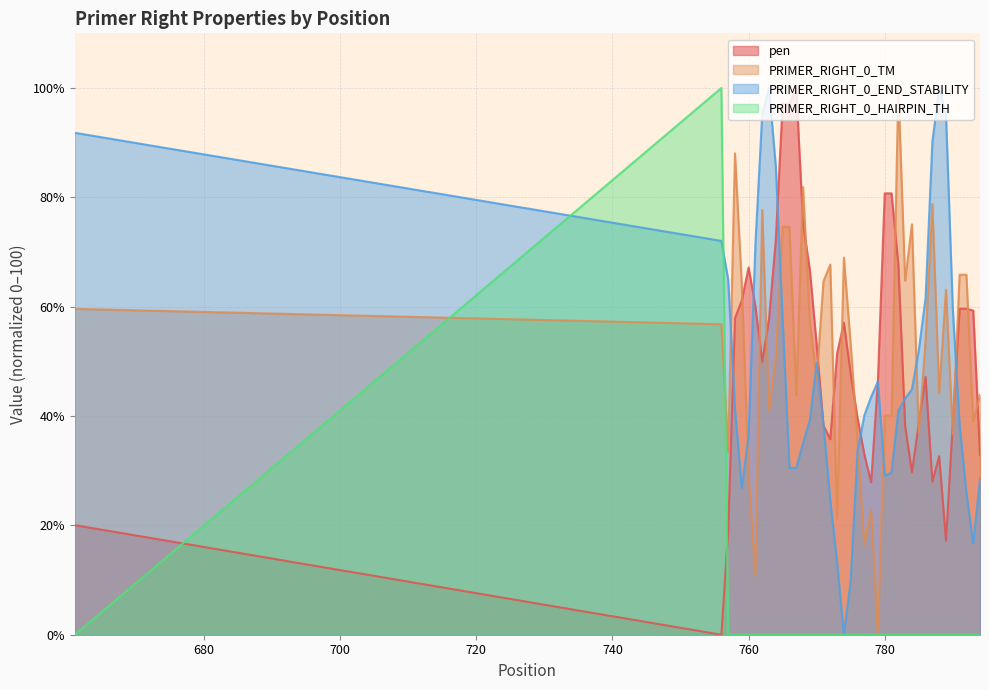

What is the difference between the maximum and second lowest values in the PRIMER_RIGHT_0_END_STABILITY series?

90.1